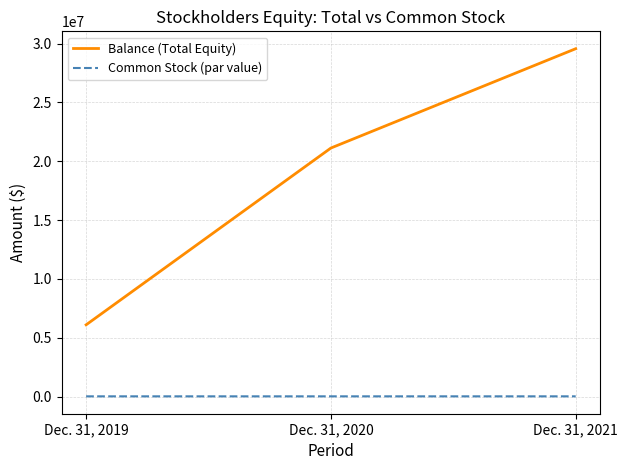

Which series has the largest total across all categories?

Balance (Total Equity)